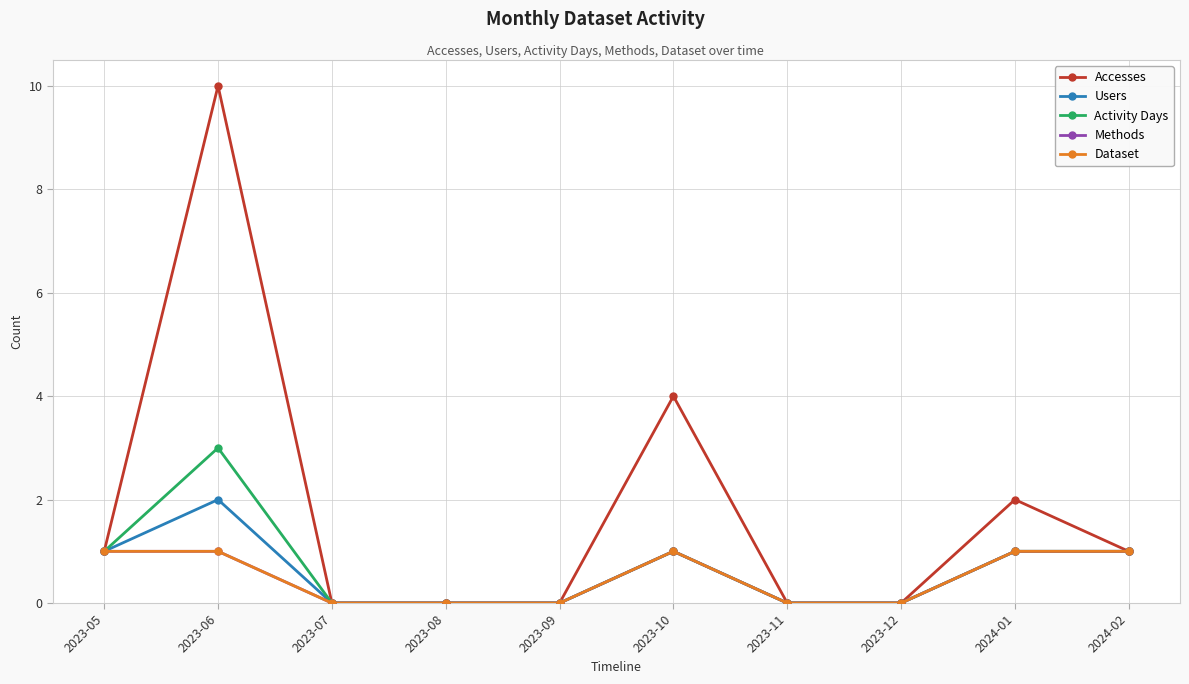

At which category does the chart reach its peak across all series?

2023-06